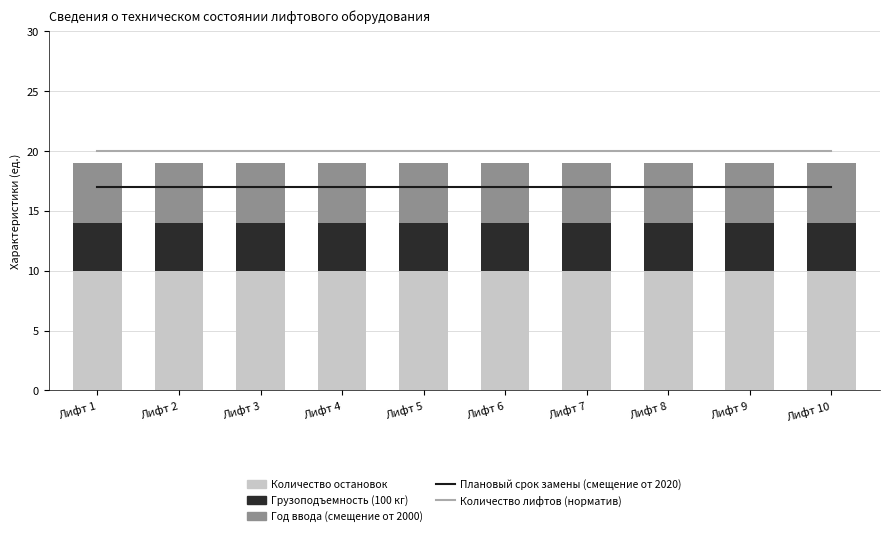

What is the difference between the highest and lowest values at Лифт 6?

16